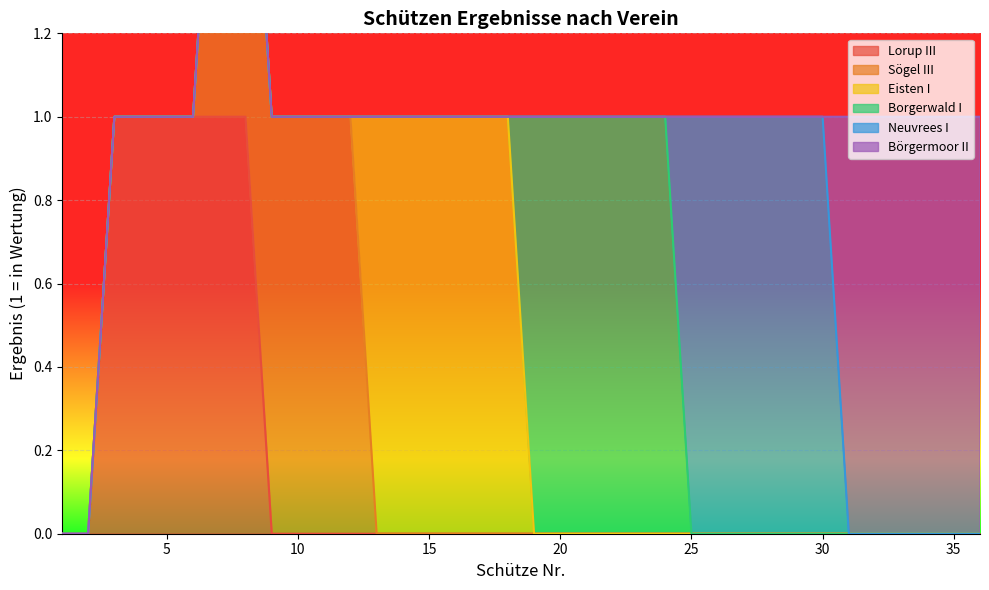

How many lines are shown in the chart?

6